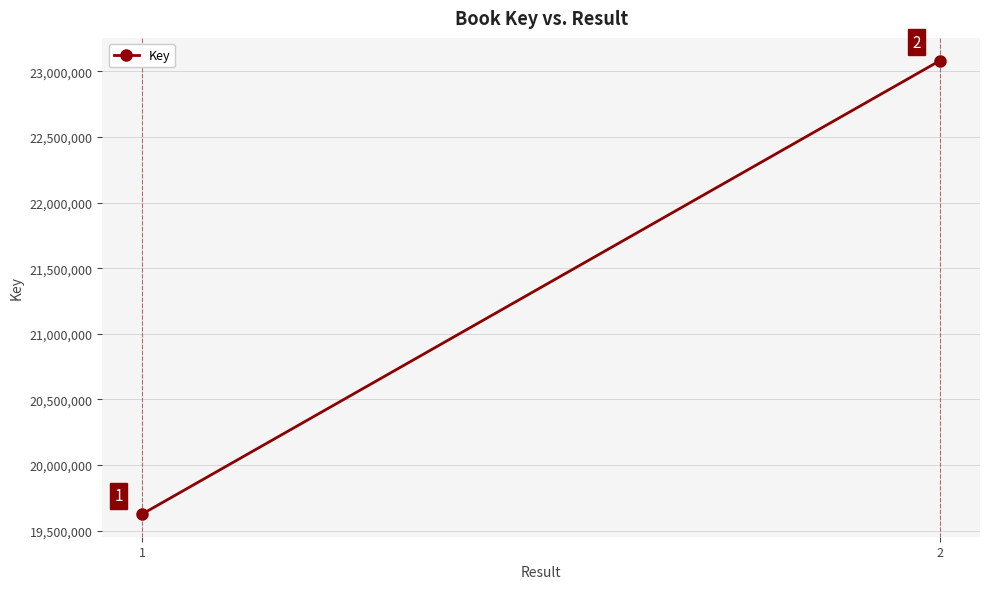

True or false: the data shows 35140894 at 2.

False